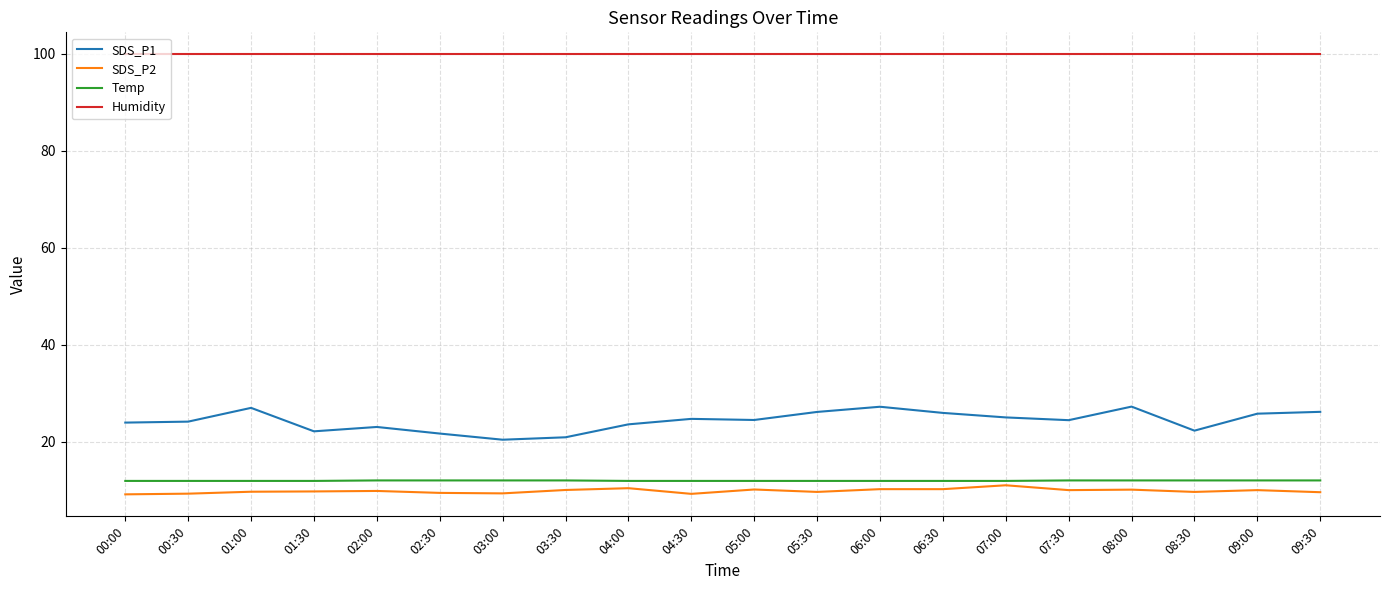

What is the maximum value for Temp?

12.0